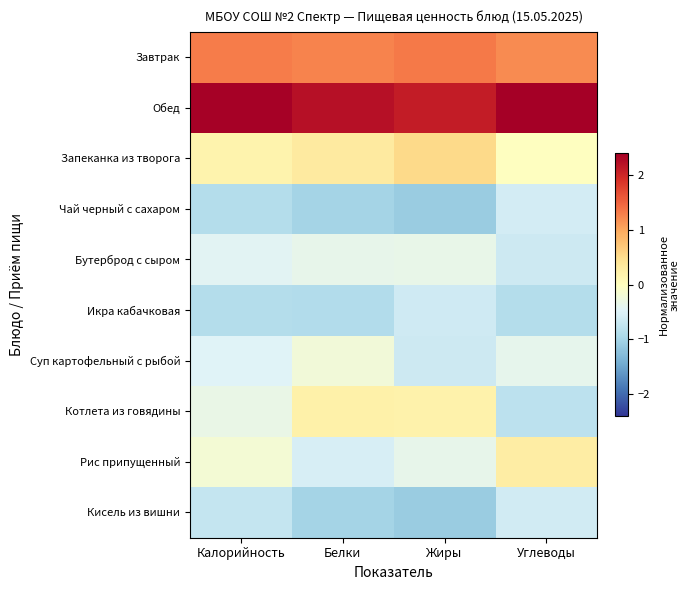

At how many categories does at least one series exceed 2?

4